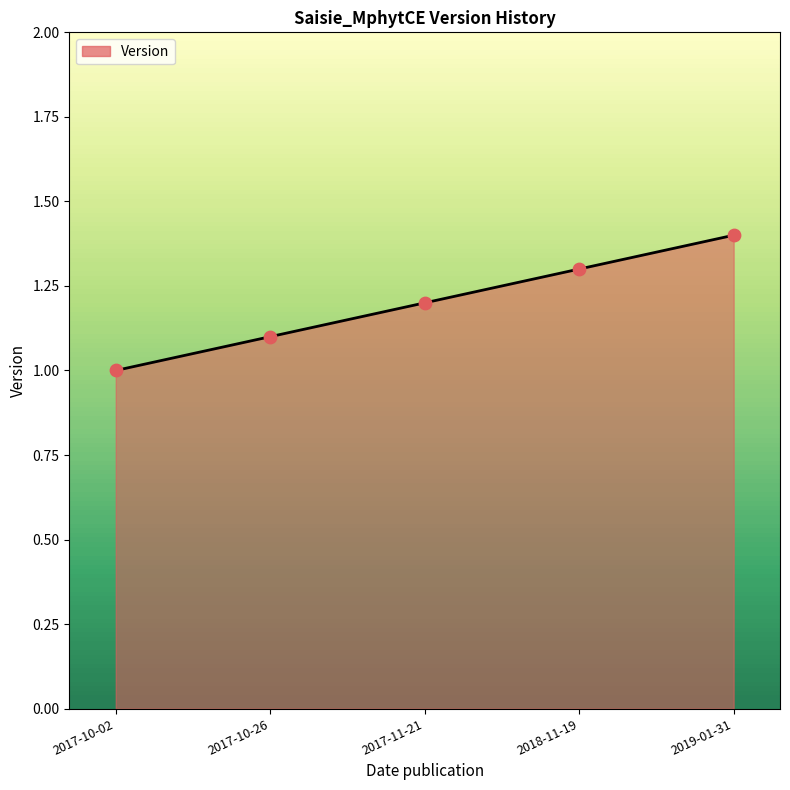

Approximately how many times larger is the value at 2017-10-26 compared to 2017-10-02?

1.1